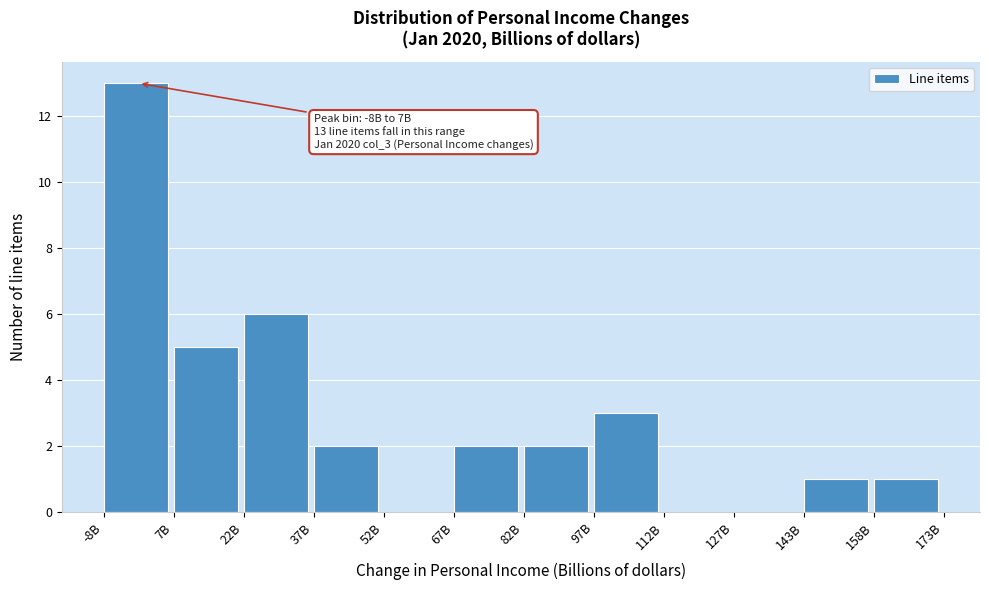

Reading left to right, transcribe all the data shown in this chart.

-8B=13	7B=5	22B=6	37B=2	52B=0	67B=2	82B=2	97B=3	112B=0	127B=0	143B=1	158B=1